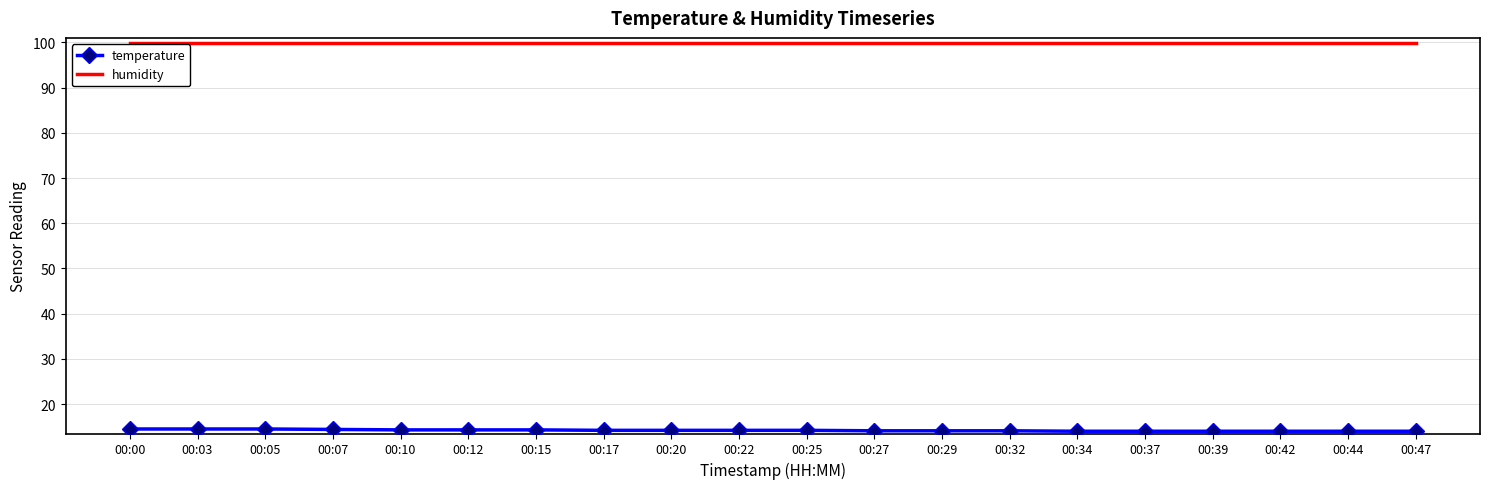

What is the difference between the highest and lowest values at 00:07?

85.5